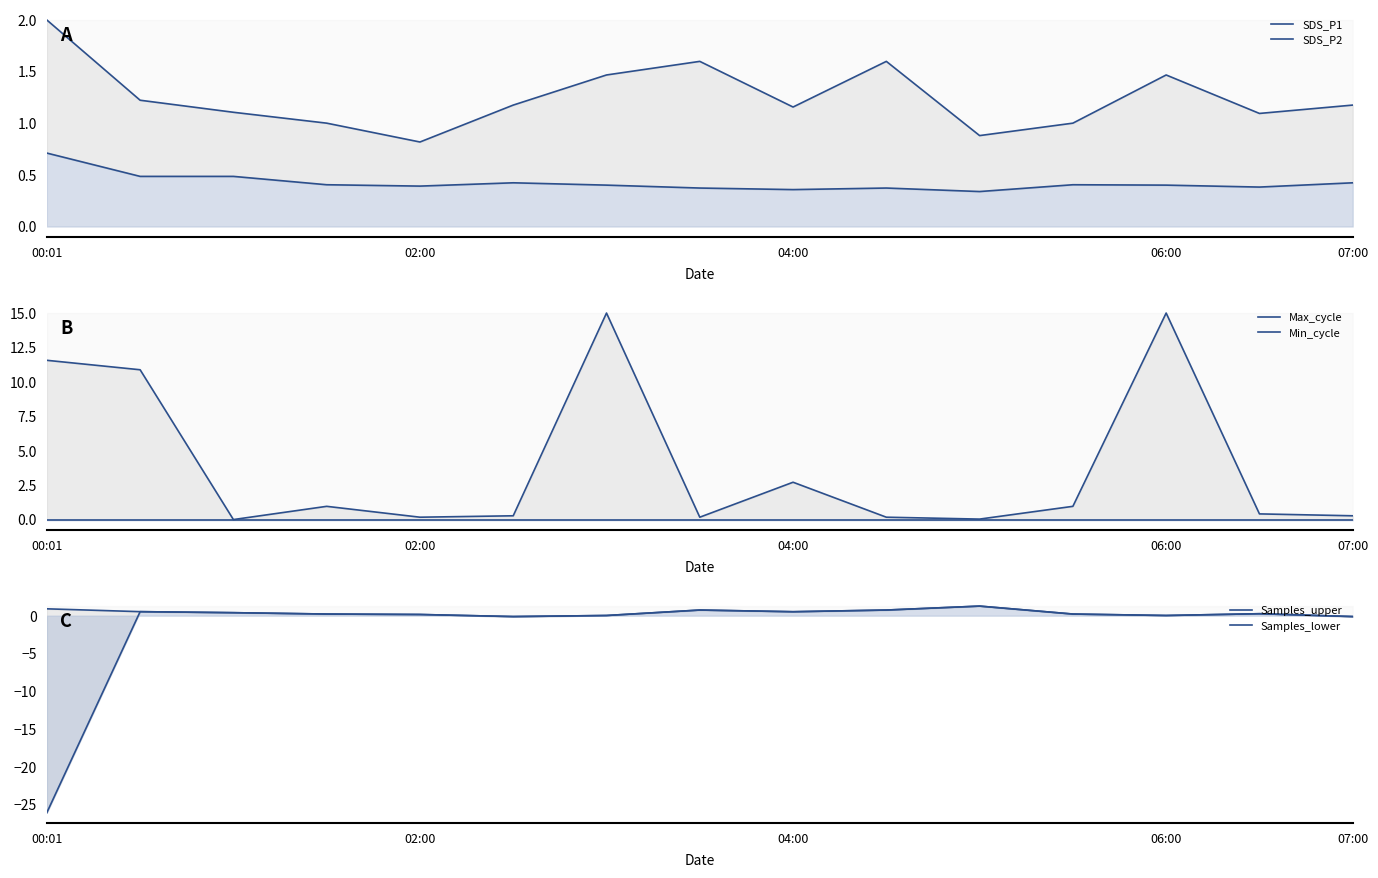

How many categories are shown in the chart?

15